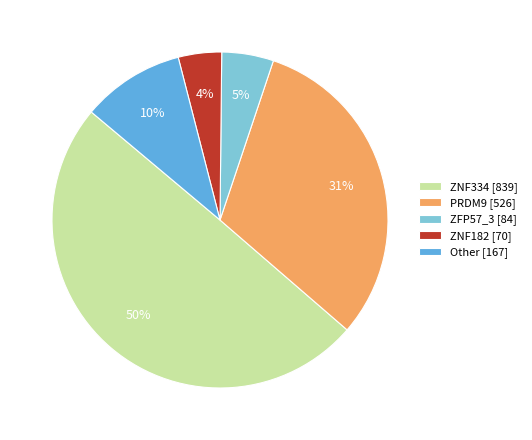

Which slice is the largest?

ZNF334 [839]